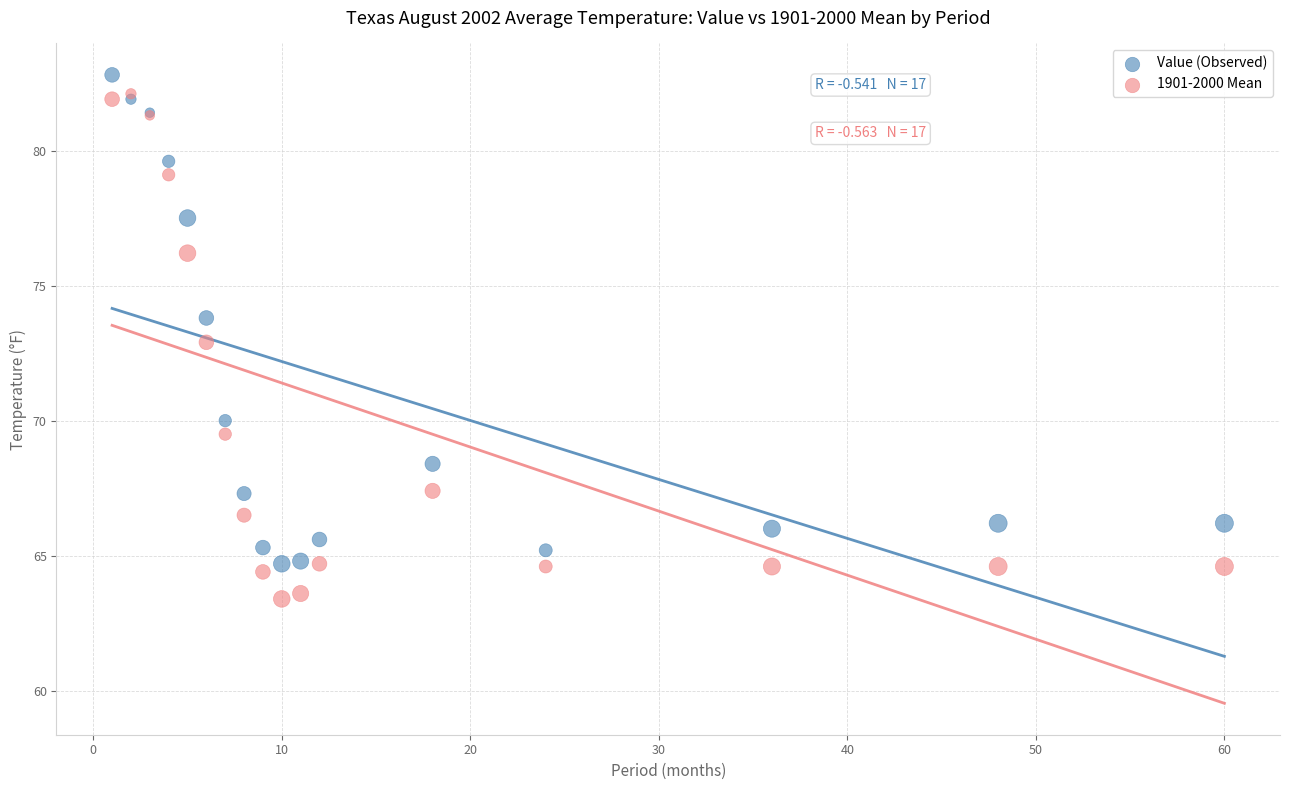

What are all the series names shown in the legend?

Value (Observed), 1901-2000 Mean